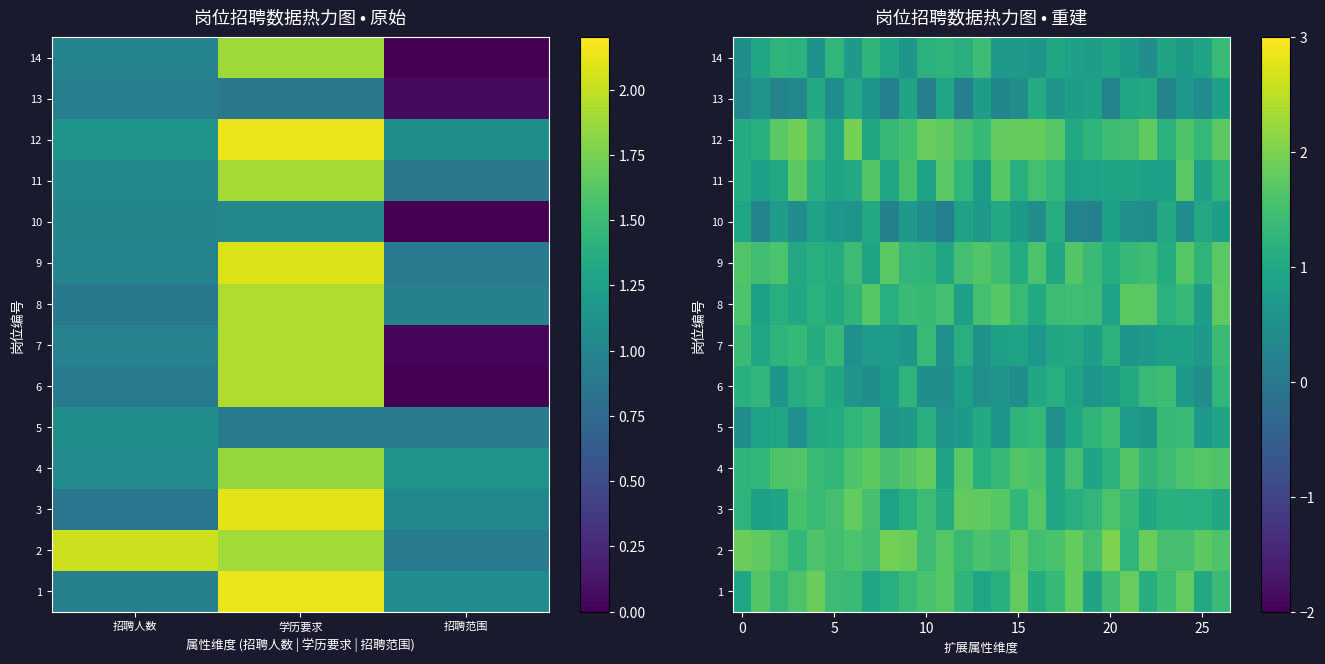

Rank the series by their maximum value, from lowest to highest.

13, 10, 7, 14, 6, 5, 9, 11, 8, 4, 3, 1, 12, 2